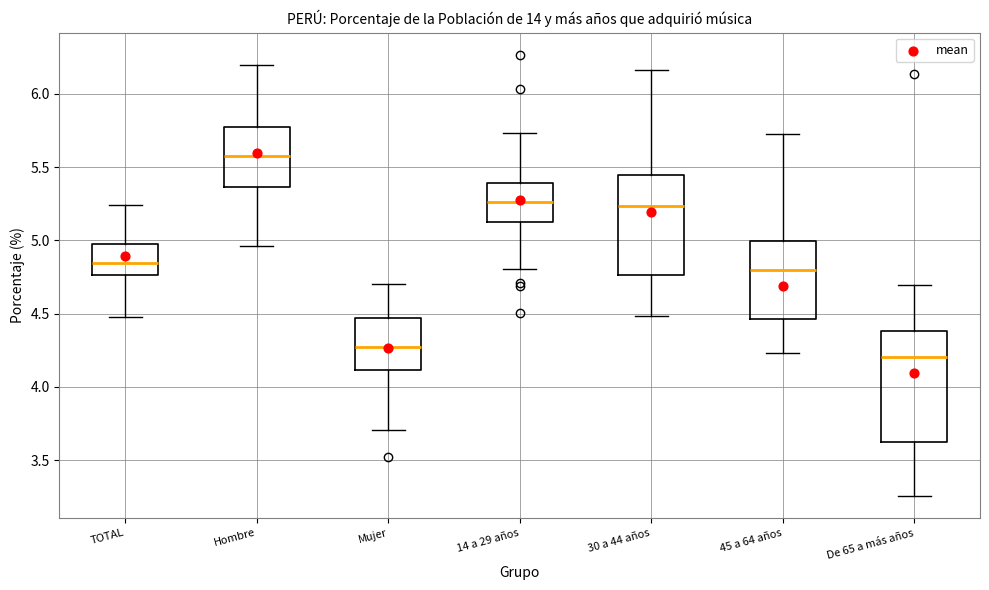

Reading left to right, read every box against the y-axis: the position of its median line, the range the box covers, and the ends of its whiskers. The values are not printed on the chart, so give them approximately, as read against the axis.

TOTAL: median 4.85, box 4.75 to 4.95, whiskers 4.45 to 5.25
Hombre: median 5.55, box 5.35 to 5.75, whiskers 4.95 to 6.20
Mujer: median 4.25, box 4.10 to 4.45, whiskers 3.70 to 4.70
14 a 29 años: median 5.25, box 5.10 to 5.40, whiskers 4.80 to 5.75
30 a 44 años: median 5.25, box 4.75 to 5.45, whiskers 4.50 to 6.15
45 a 64 años: median 4.80, box 4.45 to 5.00, whiskers 4.25 to 5.70
De 65 a más años: median 4.20, box 3.60 to 4.40, whiskers 3.25 to 4.70